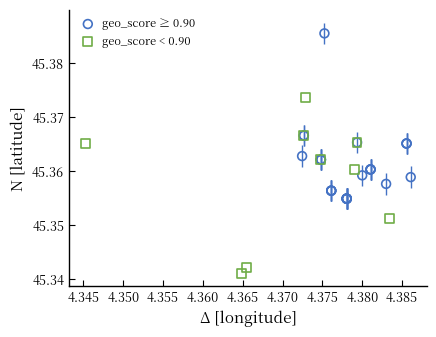

Which series reaches the minimum Y coordinate?

geo_score < 0.90